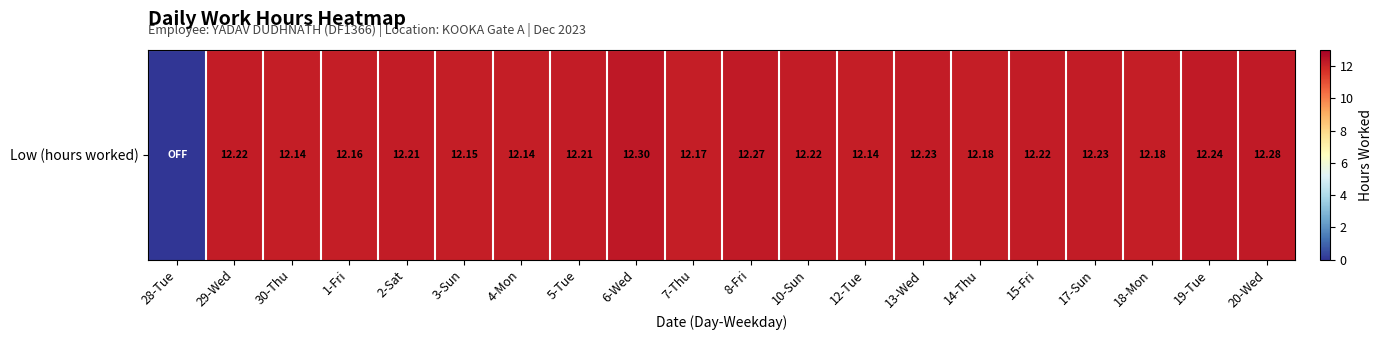

Which category has the highest value across all series?

6-Wed